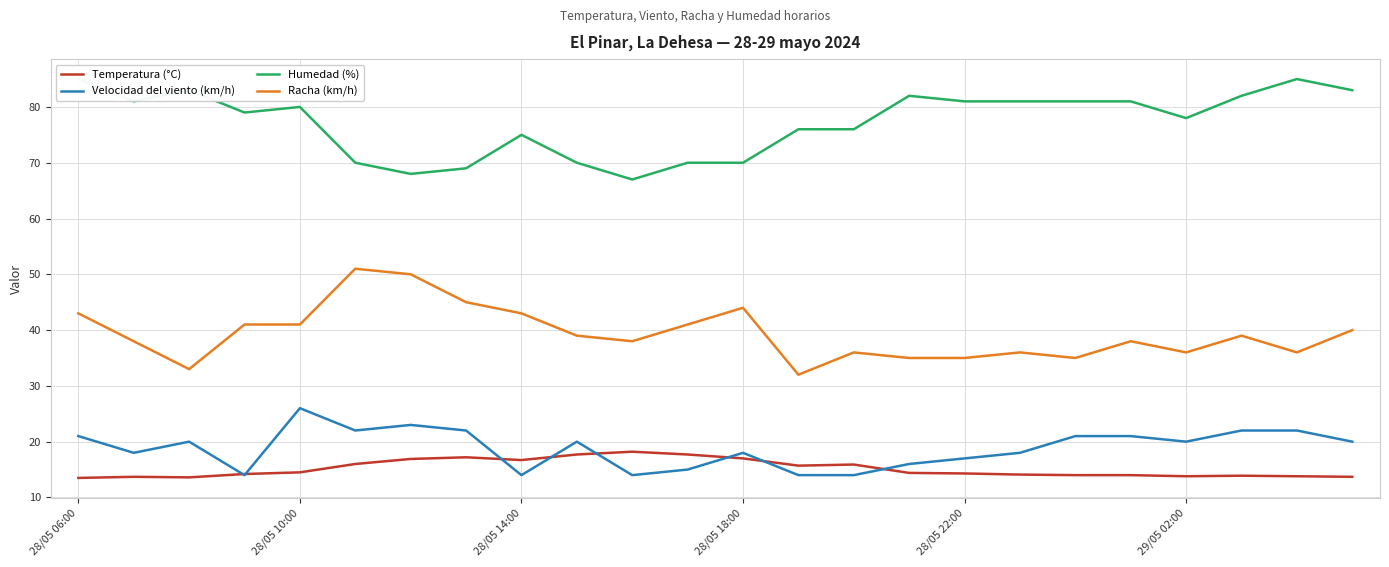

What is the maximum value for Racha (km/h)?

51.0